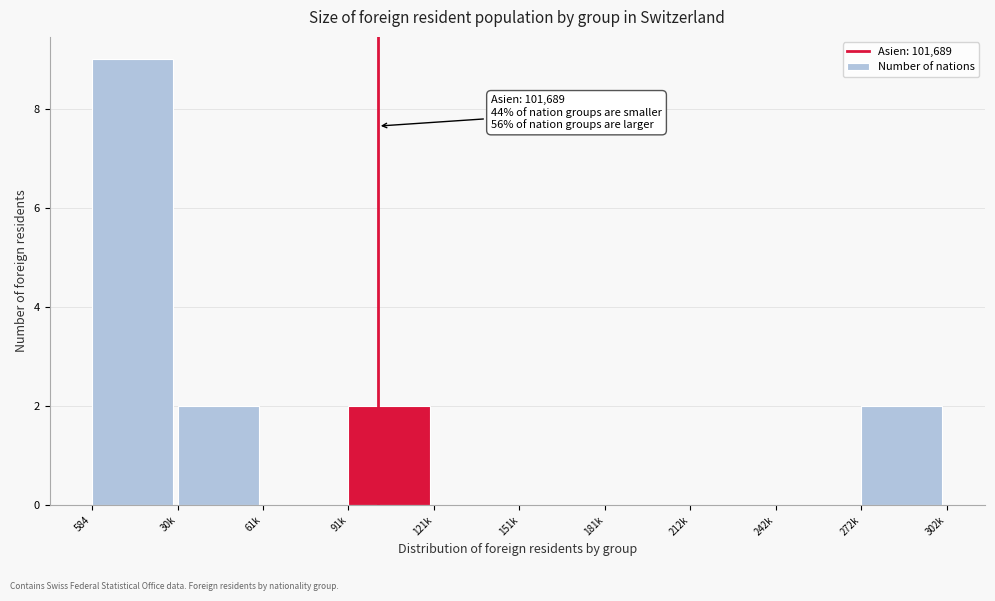

Reading right to left, transcribe all the data shown in this chart.

272k=2	242k=0	212k=0	181k=0	151k=0	121k=0	91k=2	61k=0	30k=2	584=9